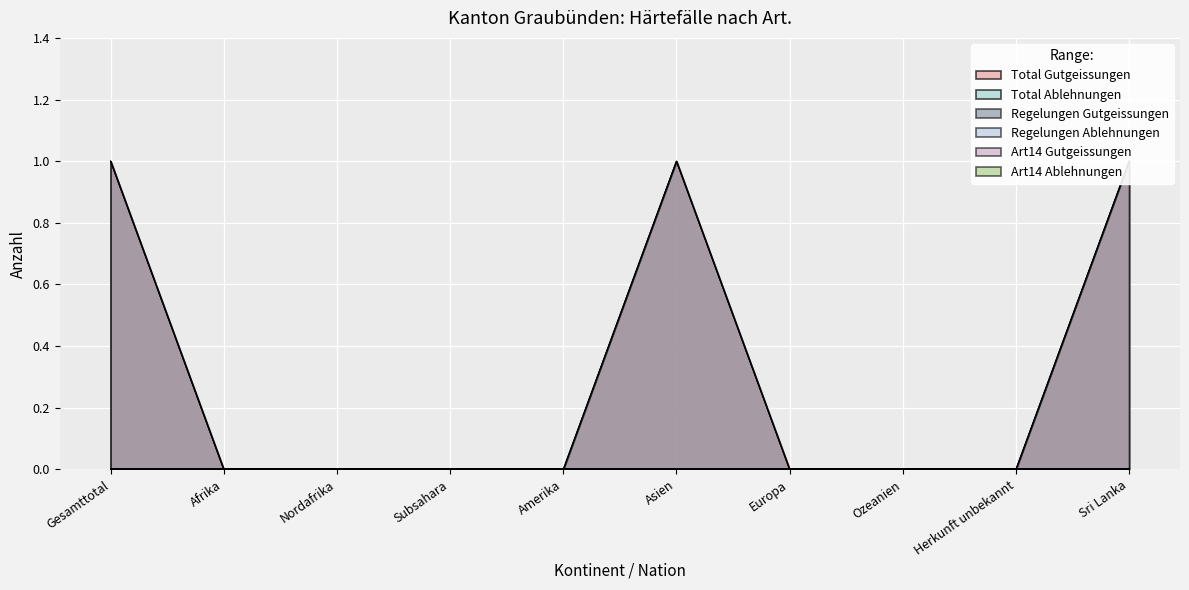

Rank the series by their maximum value, from lowest to highest.

Total Ablehnungen, Regelungen Ablehnungen, Art14 Gutgeissungen, Art14 Ablehnungen, Total Gutgeissungen, Regelungen Gutgeissungen